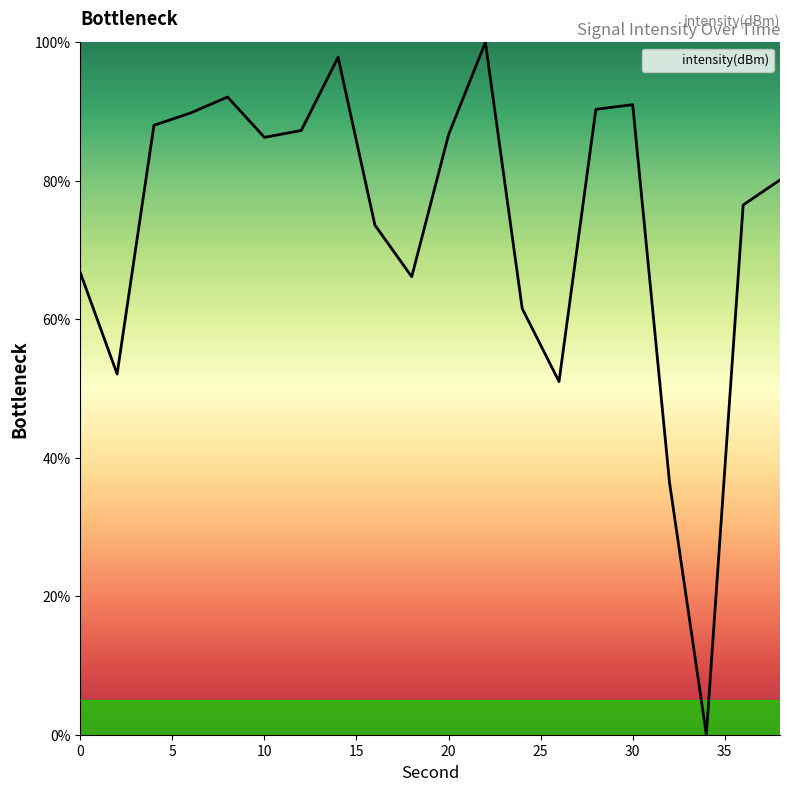

What is the greatest value displayed?

100.0